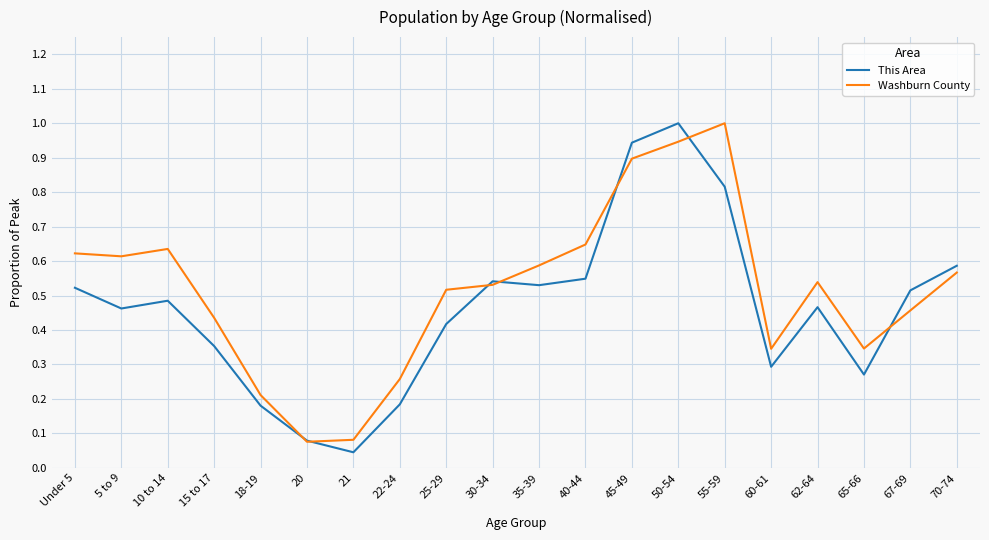

Is the value of This Area at 45-49 greater than the value of Washburn County at 62-64?

Yes